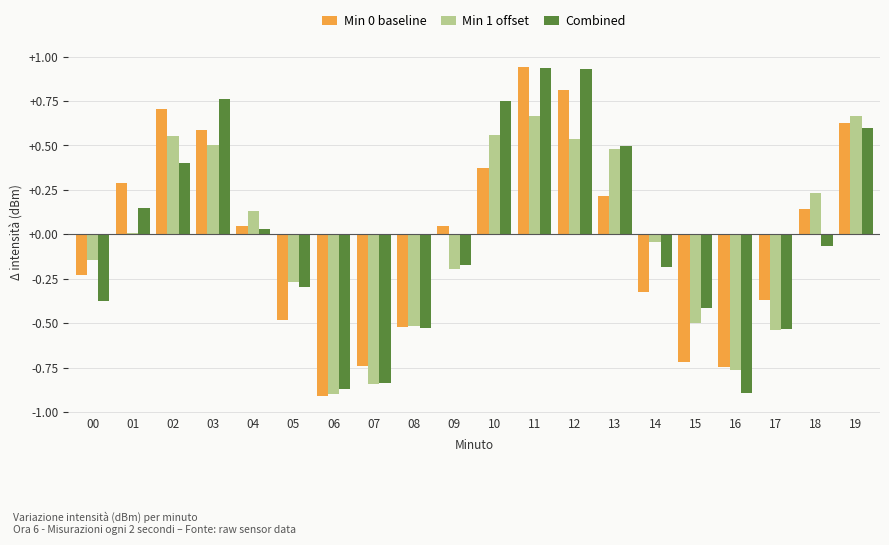

What is the difference between the second highest and second lowest values in the Min 1 offset series?

1.5